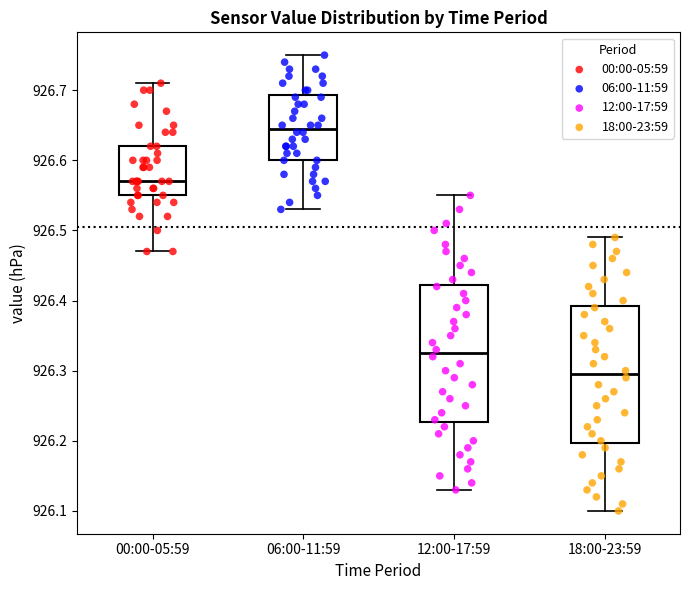

Reading left to right, read every box against the y-axis: the position of its median line, the range the box covers, and the ends of its whiskers. The values are not printed on the chart, so give them approximately, as read against the axis.

00:00-05:59: median 926.57, box 926.55 to 926.62, whiskers 926.47 to 926.71
06:00-11:59: median 926.65, box 926.60 to 926.69, whiskers 926.53 to 926.75
12:00-17:59: median 926.33, box 926.23 to 926.42, whiskers 926.13 to 926.55
18:00-23:59: median 926.30, box 926.20 to 926.39, whiskers 926.10 to 926.49